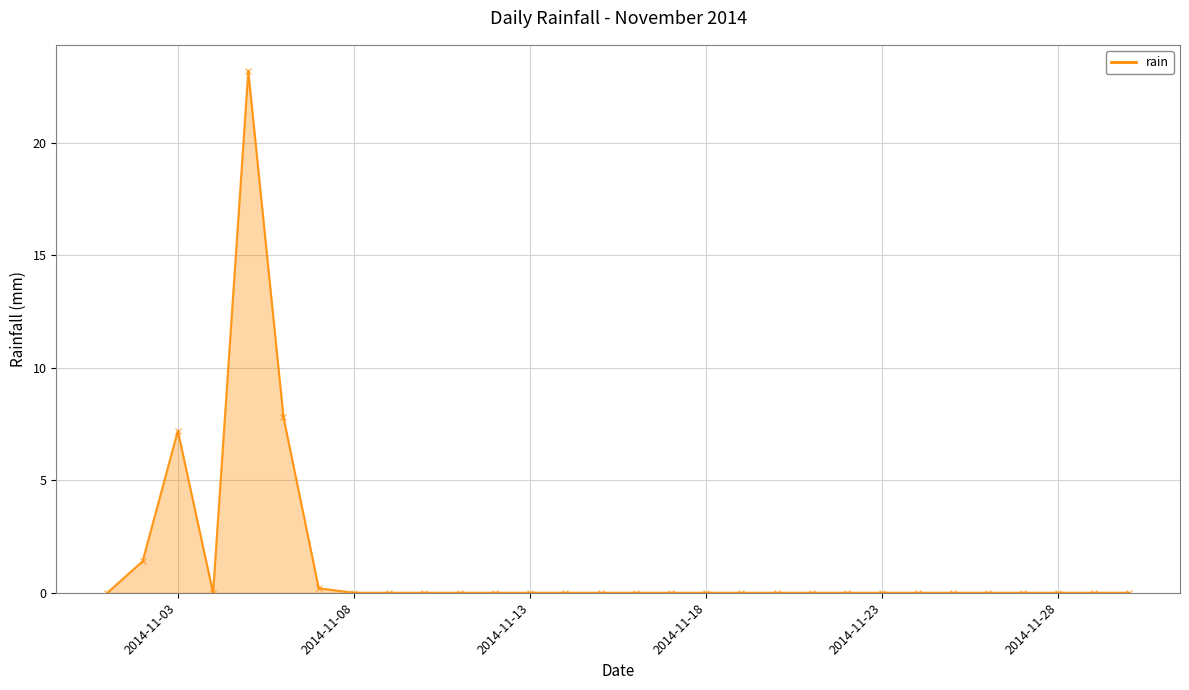

What is the maximum value shown in the chart?

23.2